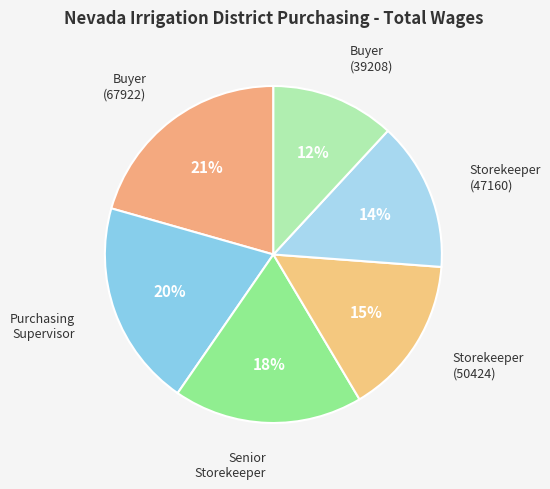

How many segments does this pie chart have?

6